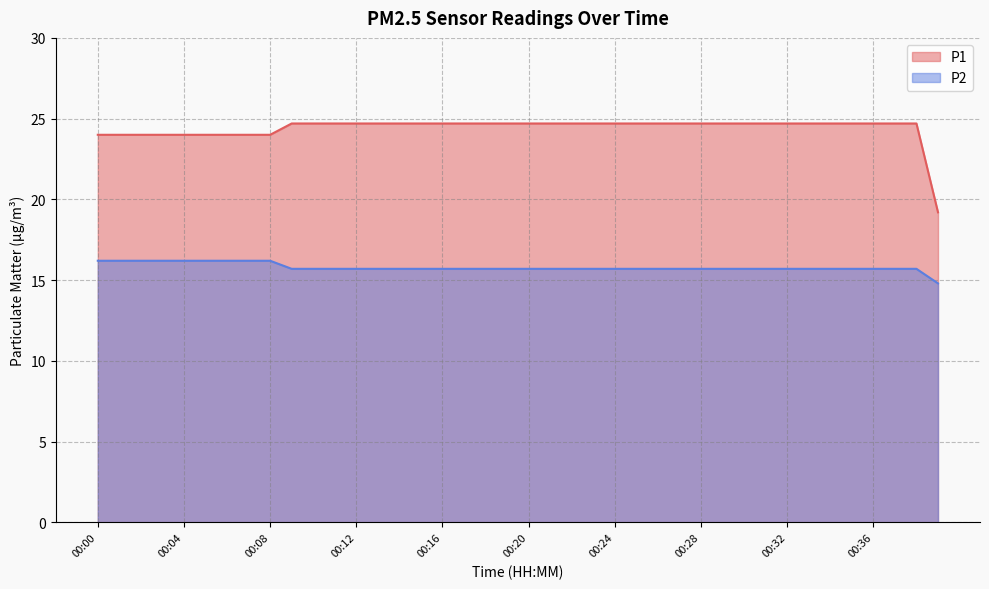

What is the smallest value displayed?

14.8